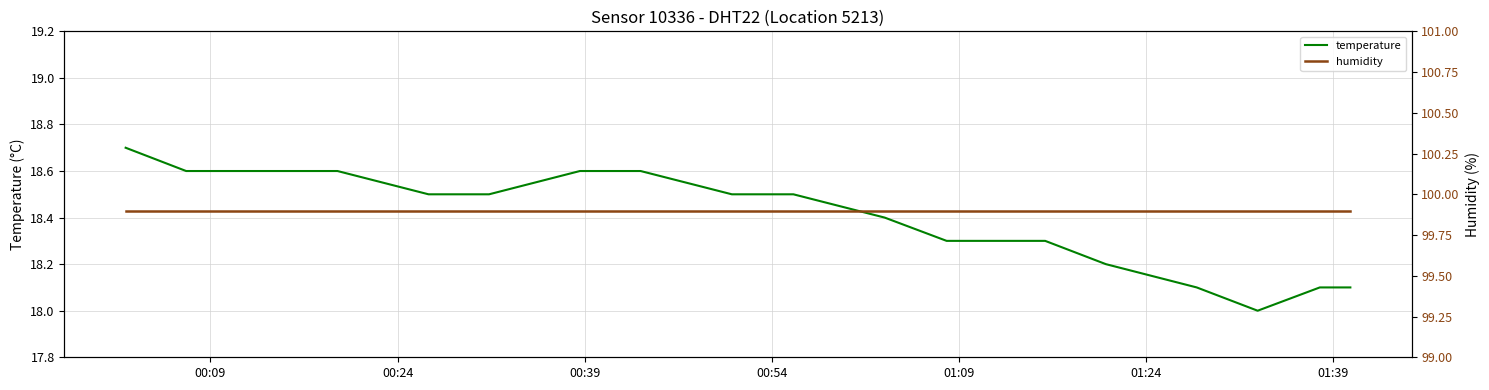

Reading left to right, what are all the values shown in this chart?

temperature: 18.7	18.6	18.6	18.6	18.5	18.5	18.6	18.6	18.5	18.5	18.4	18.3	18.3	18.2	18.1	18.0	18.1	18.1
humidity: 99.9	99.9	99.9	99.9	99.9	99.9	99.9	99.9	99.9	99.9	99.9	99.9	99.9	99.9	99.9	99.9	99.9	99.9